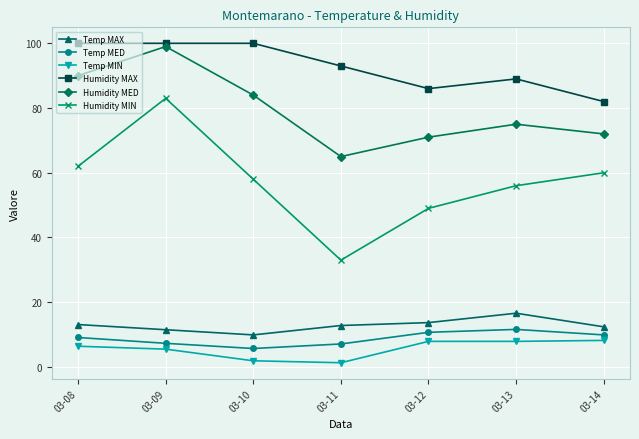

In Humidity MIN, how many points are lower than both neighbors (excluding endpoints)?

1